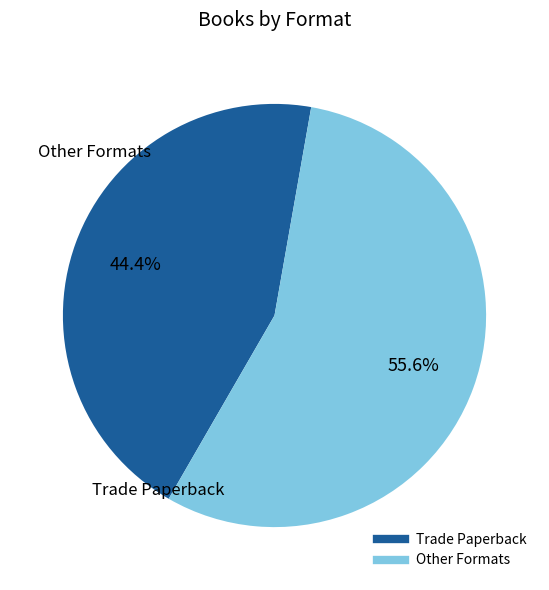

Is there any slice that represents more than half of the pie?

Yes